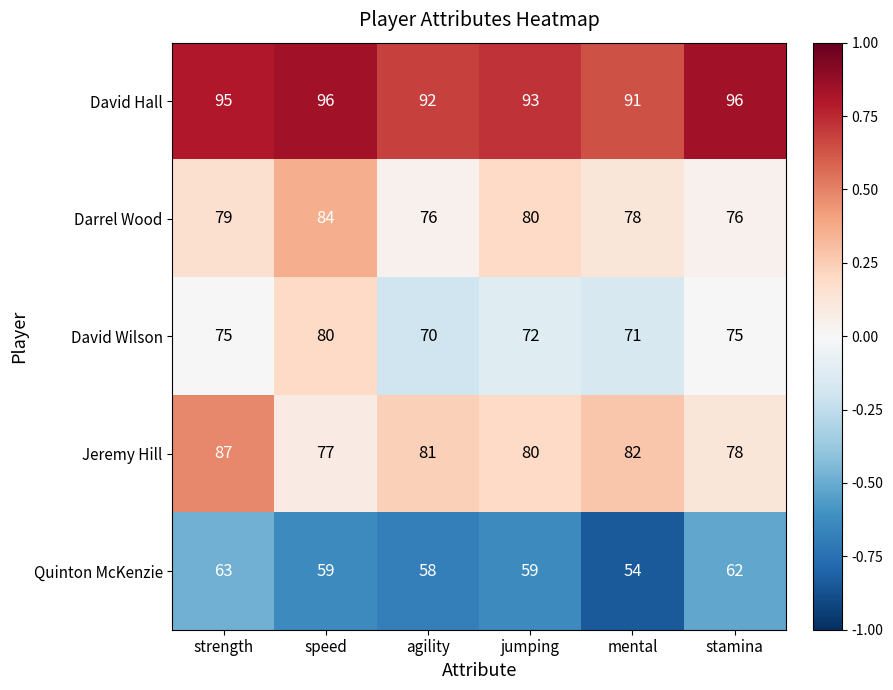

The Darrel Wood series shows 76 at stamina. True or false?

True